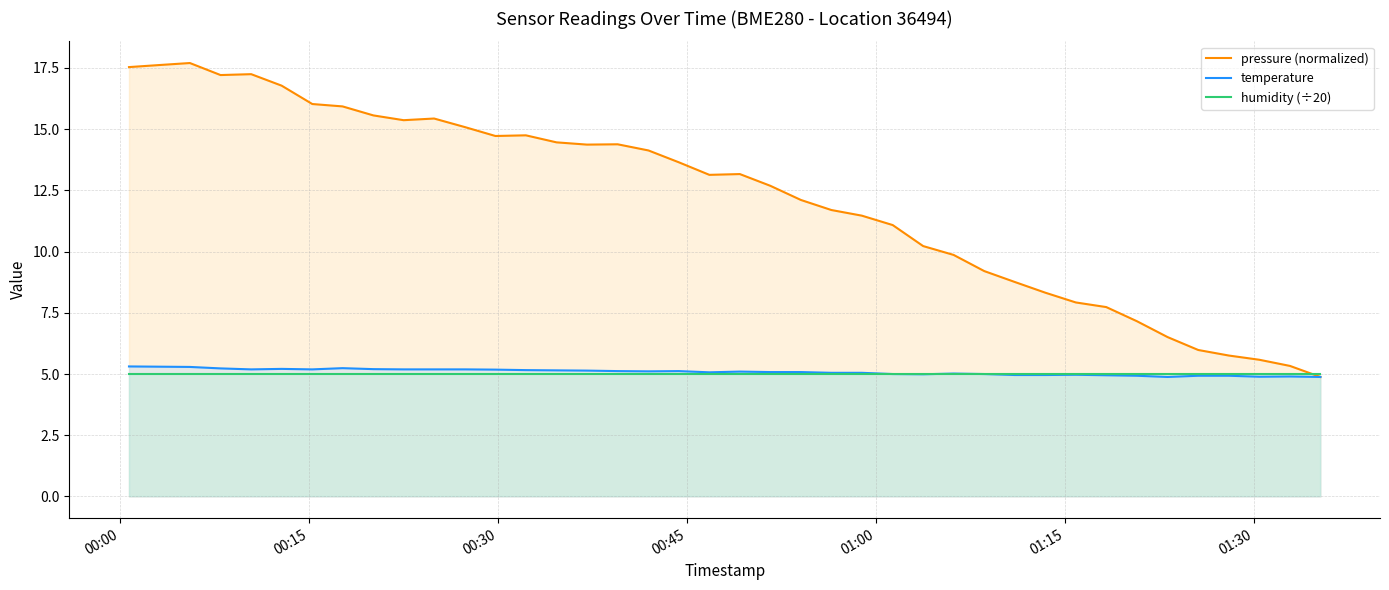

Which series ends up on top after the final intersection of humidity (÷20) and pressure (normalized)?

humidity (÷20)